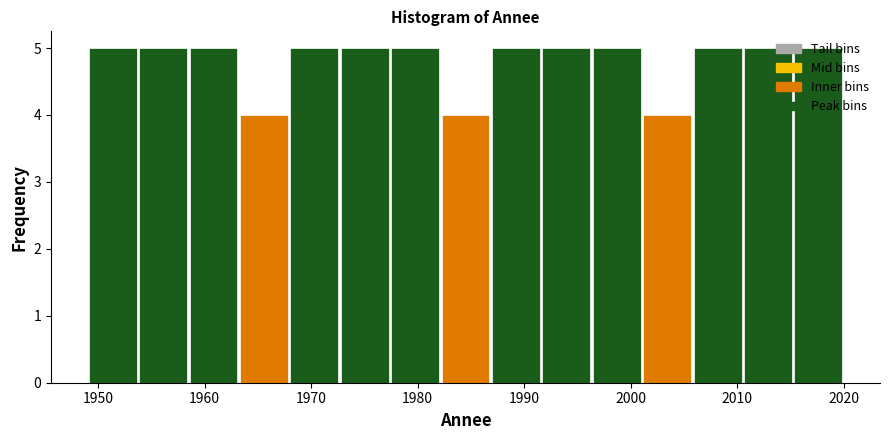

Reading left to right, list every bar in this chart as the range it spans on the x-axis followed by its height. Neither the bar edges nor the heights are printed on the chart, so give them approximately, as read against the axes.

1949 to 1954: 5
1954 to 1958: 5
1958 to 1963: 5
1963 to 1968: 4
1968 to 1973: 5
1973 to 1977: 5
1977 to 1982: 5
1982 to 1987: 4
1987 to 1992: 5
1992 to 1996: 5
1996 to 2001: 5
2001 to 2006: 4
2006 to 2011: 5
2011 to 2015: 5
2015 to 2020: 5